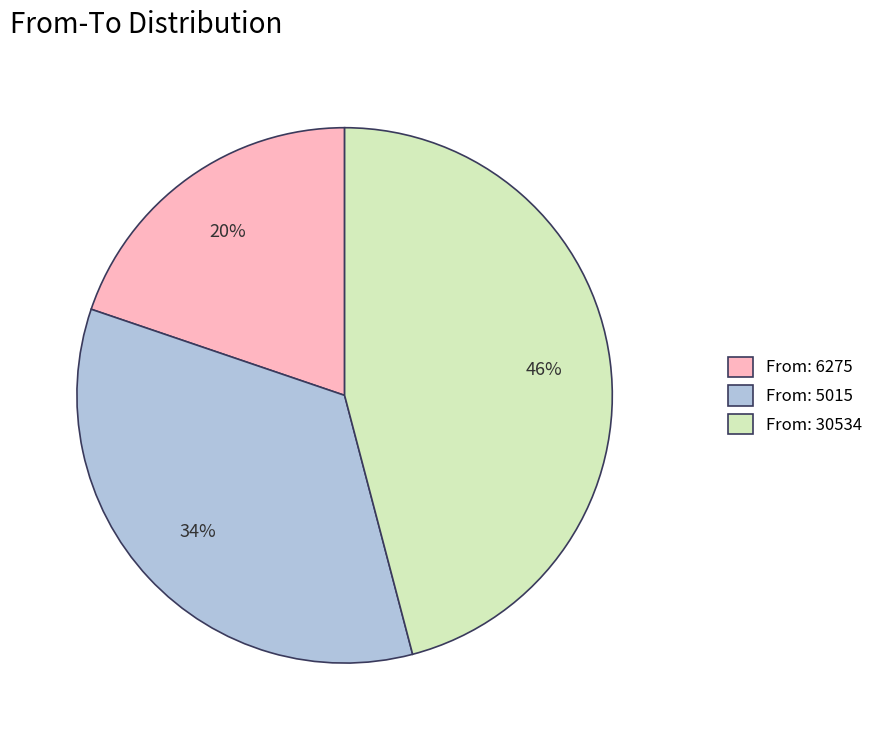

Is it true that From: 30534 is 38% of the pie?

False